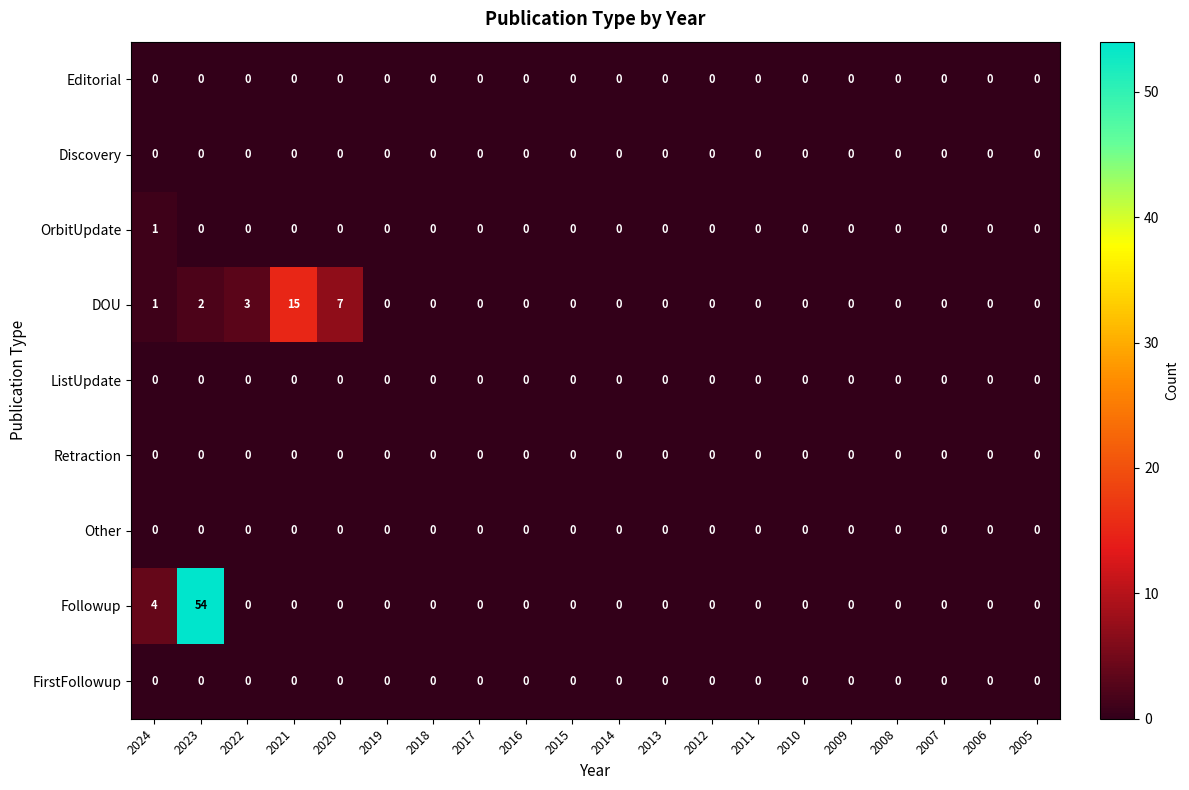

How many data points does each series have?

20